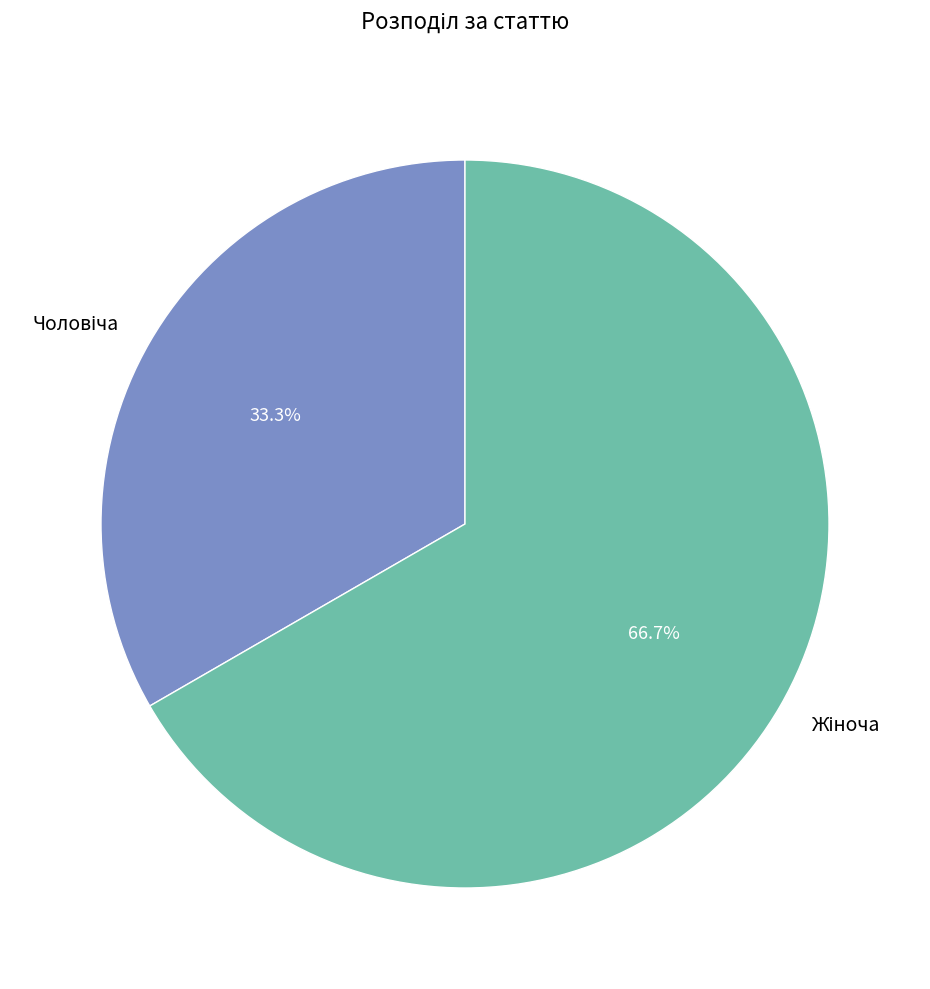

Is there any slice that represents more than half of the pie?

Yes